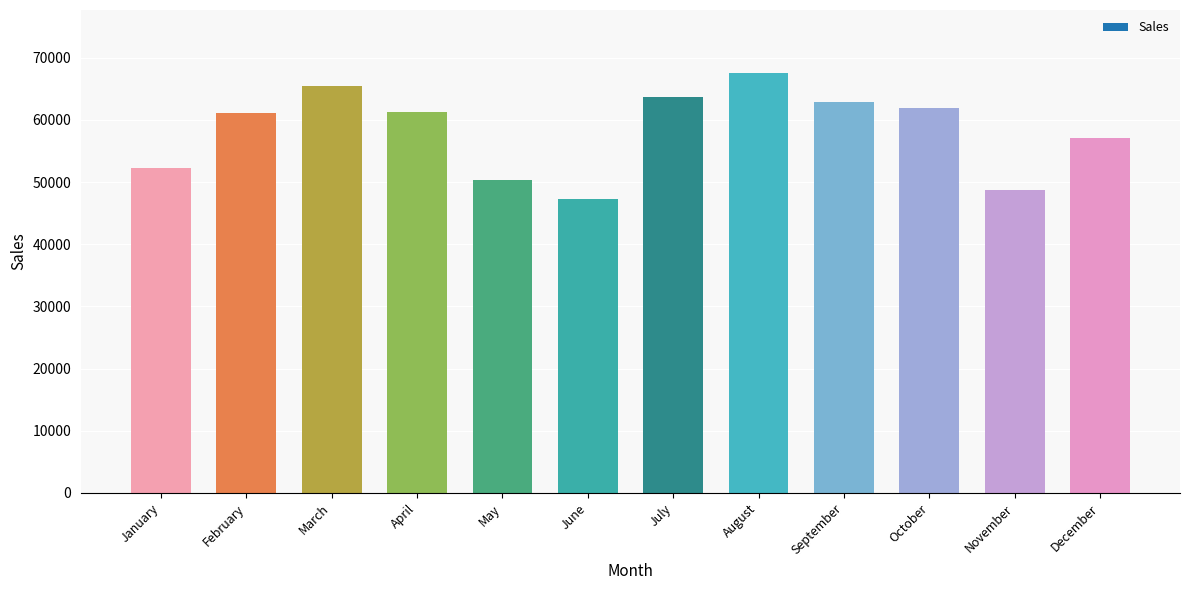

What is the value of the 3rd bar from the left?

65425